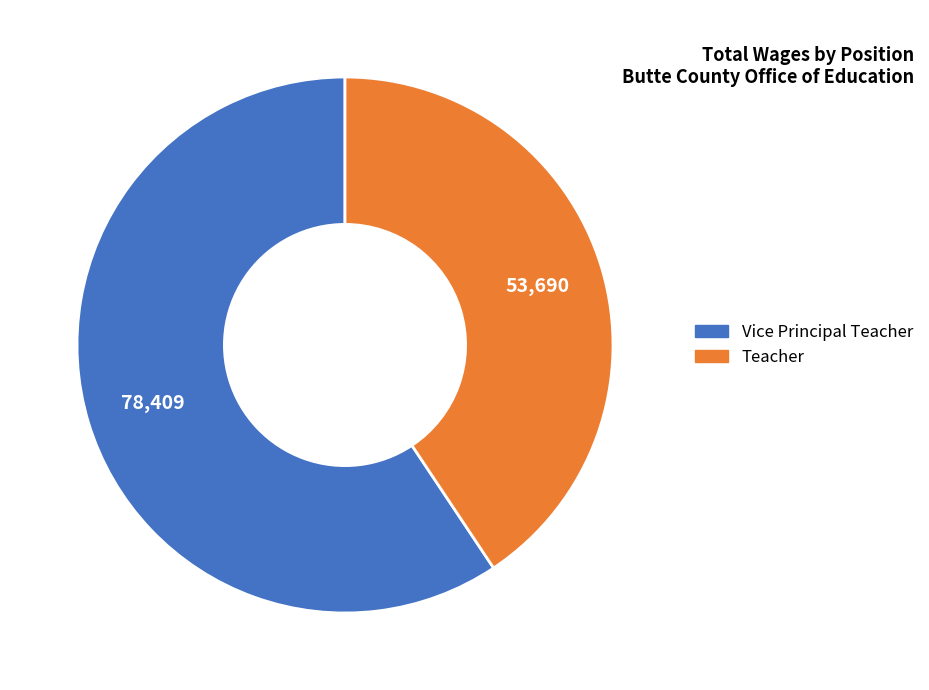

The Teacher slice represents 33% of the pie. True or false?

False